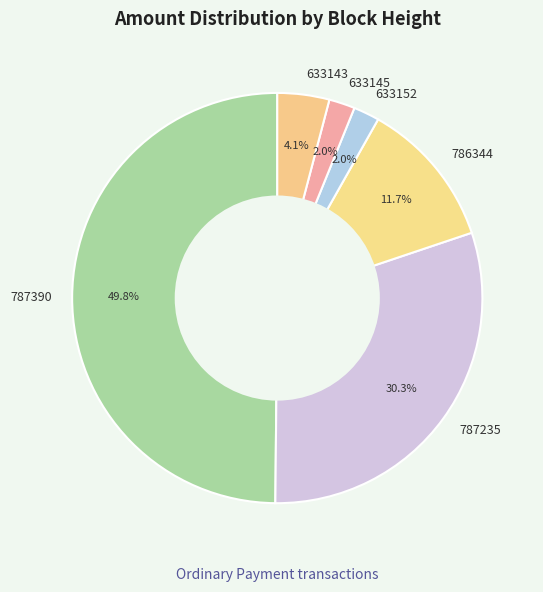

Which slice is the largest?

787390